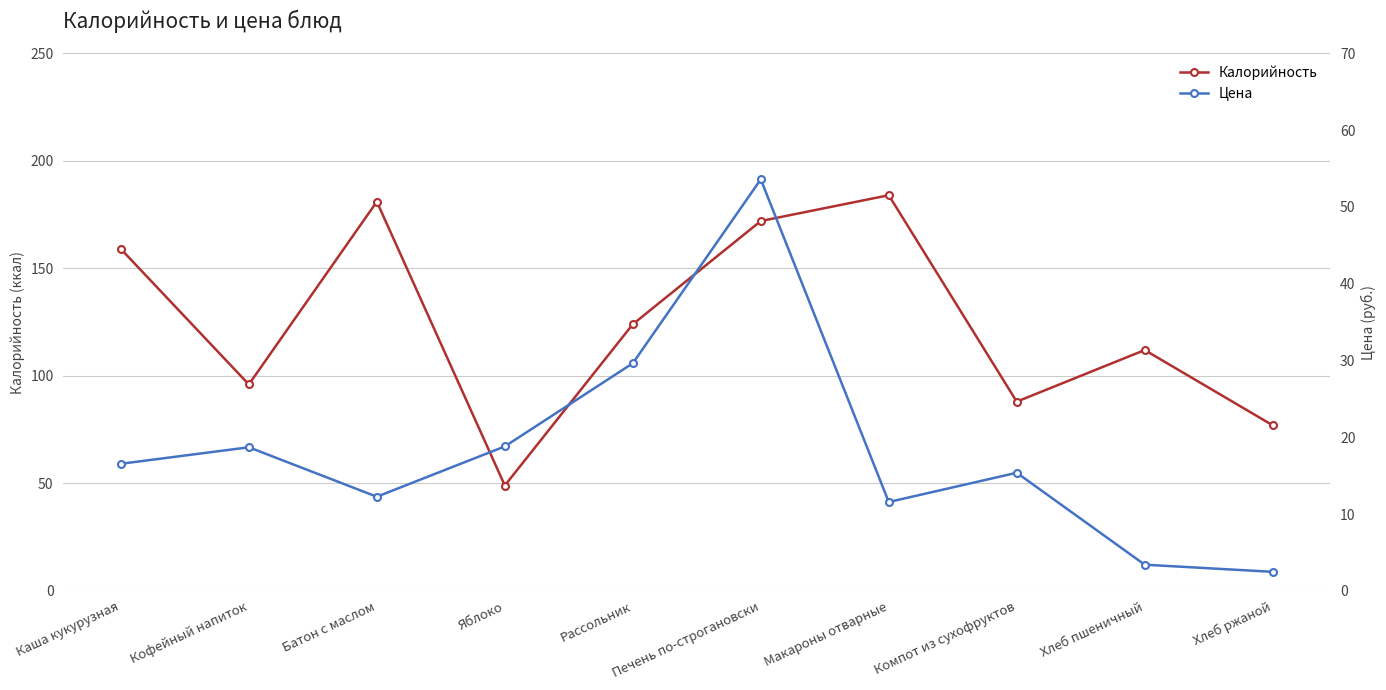

Which has a higher value, Рассольник or Батон с маслом?

Батон с маслом